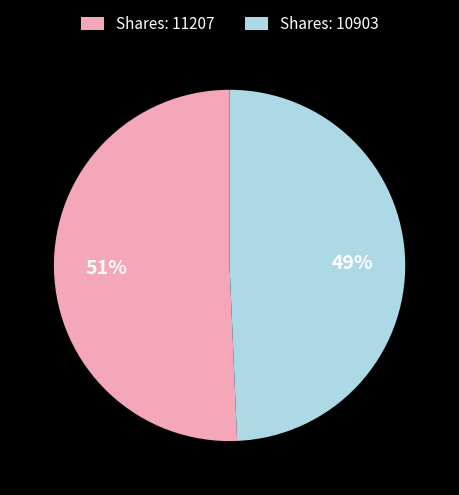

Is it true that Shares: 11207 is 51% of the pie?

True